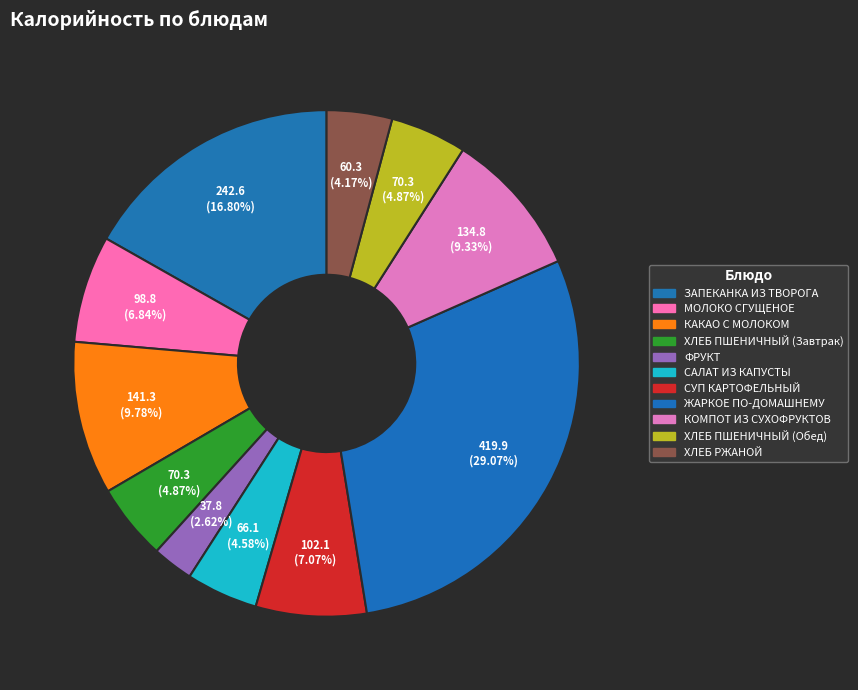

What is the largest slice in the pie chart?

ЖАРКОЕ ПО-ДОМАШНЕМУ